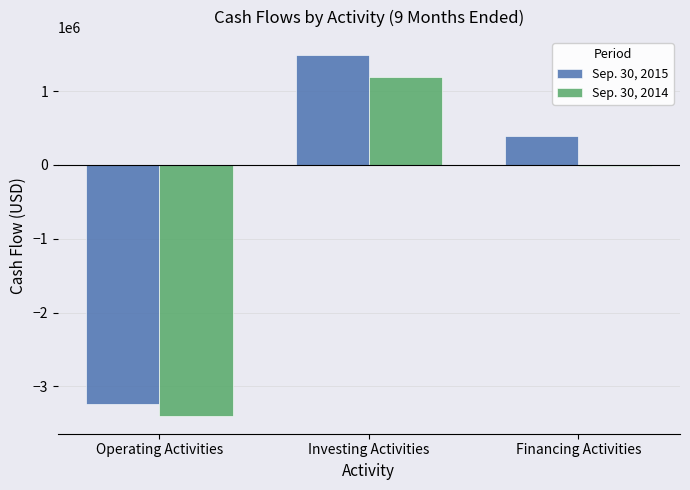

Which series has the widest spread of values?

Sep. 30, 2015